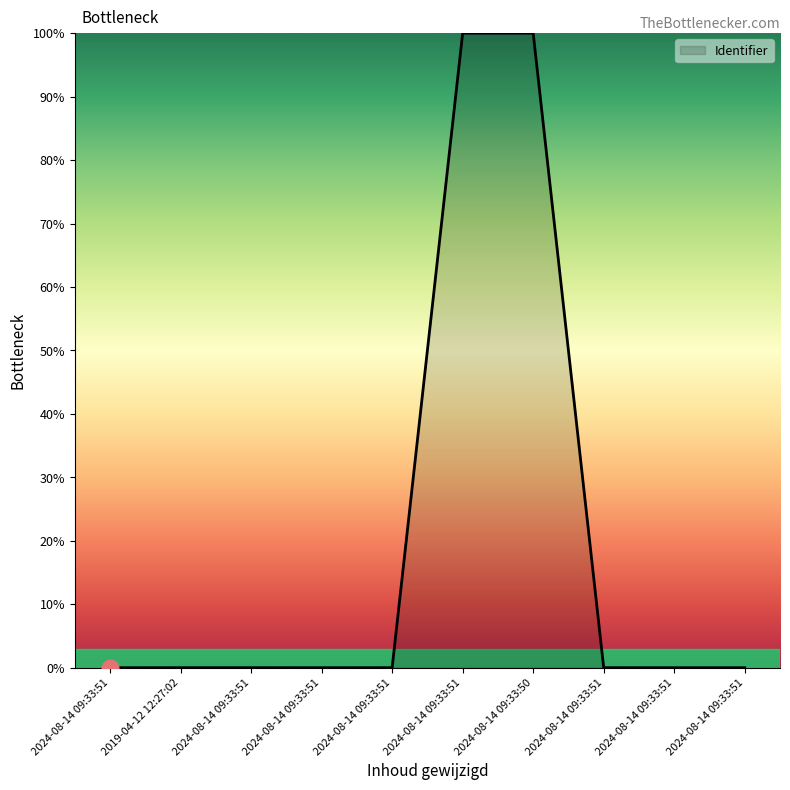

How many lines are shown in the chart?

1